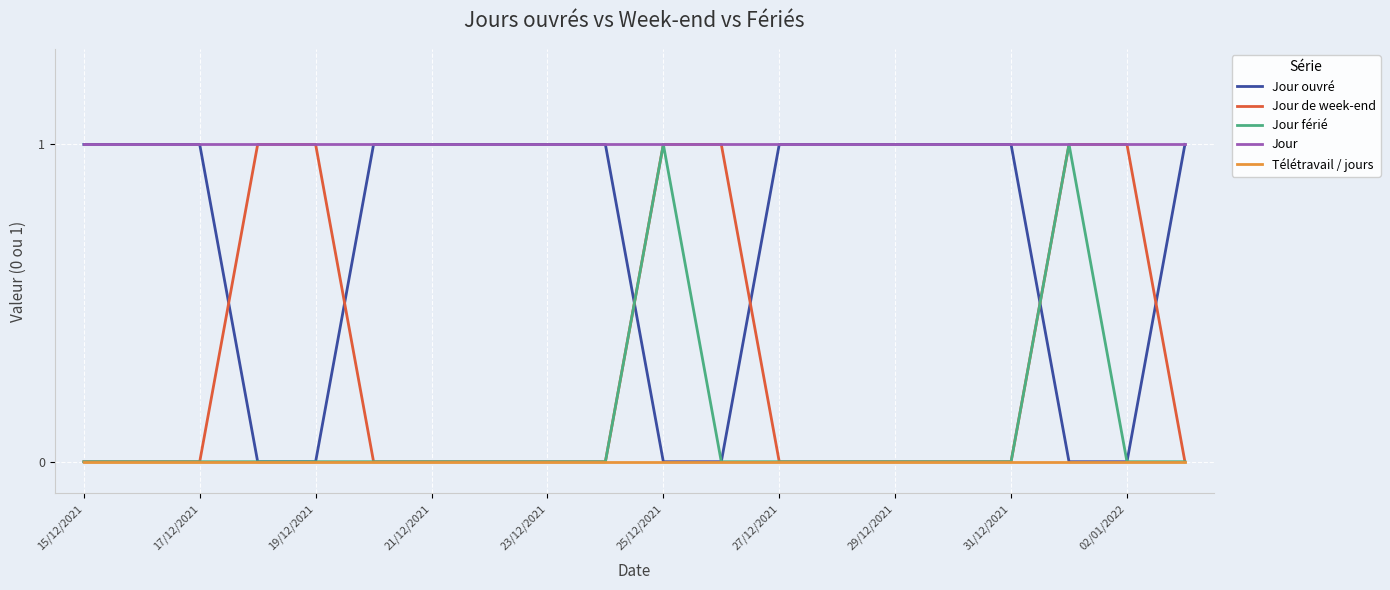

Which series has the largest total across all categories?

Jour